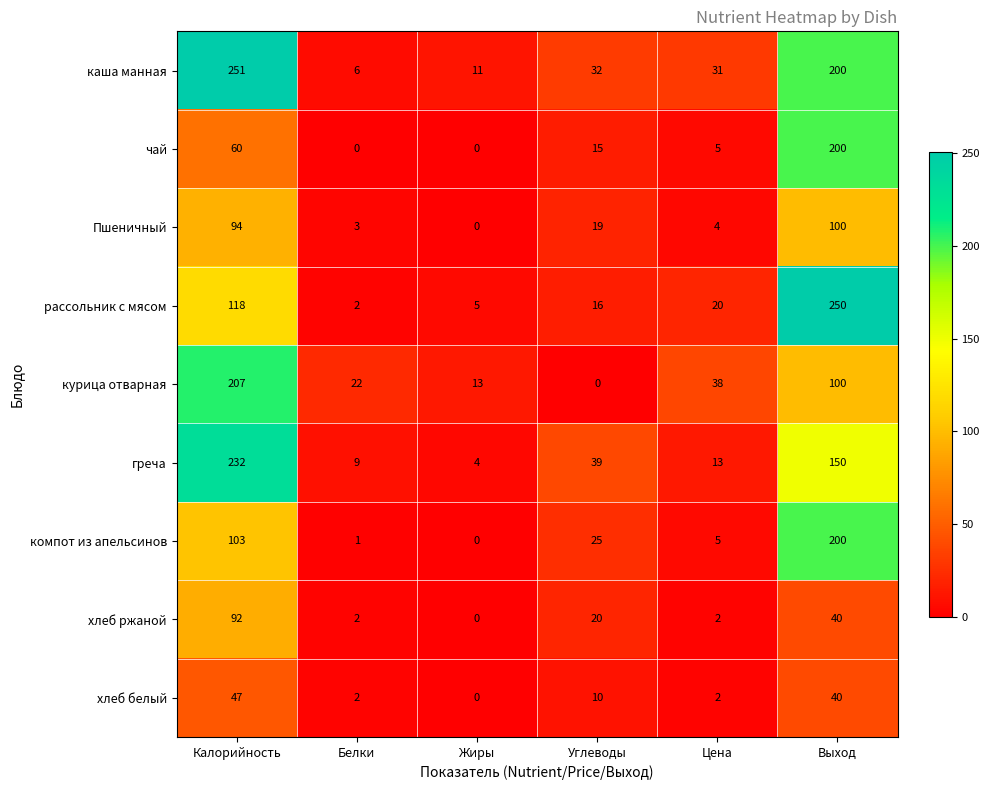

Which series has the largest range (max minus min)?

рассольник с мясом